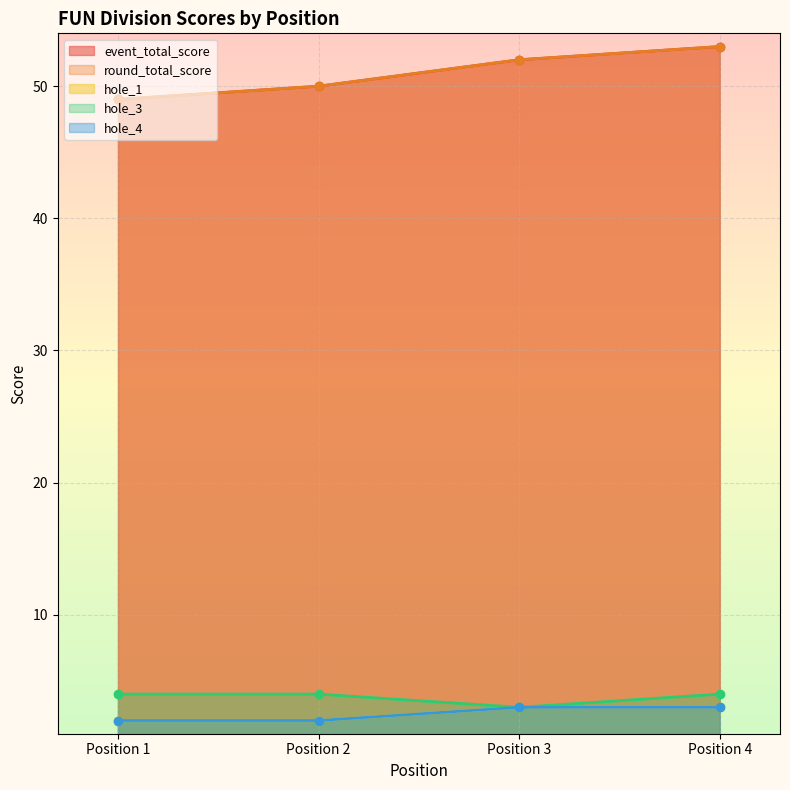

What is the difference between the maximum and minimum values in the event_total_score series?

4